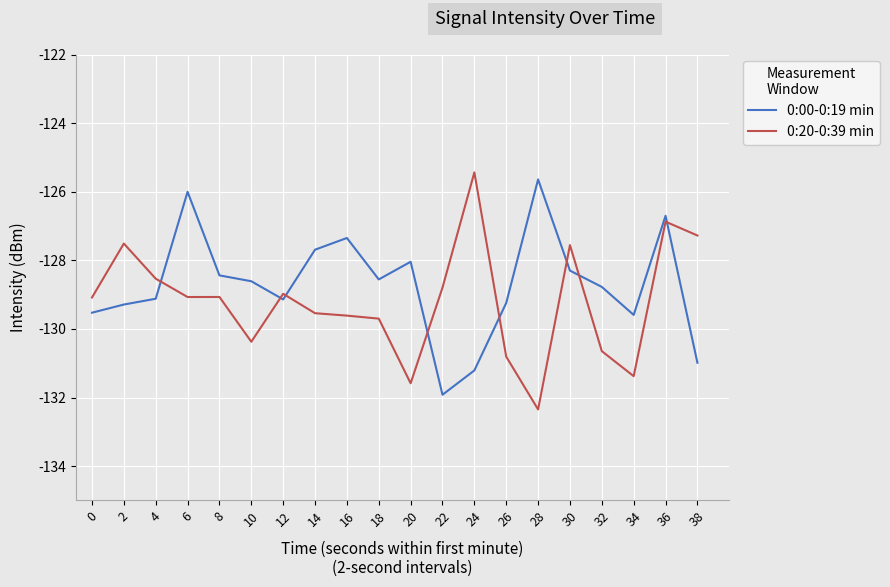

List the series in order of their overall mean, lowest first.

0:20-0:39 min, 0:00-0:19 min